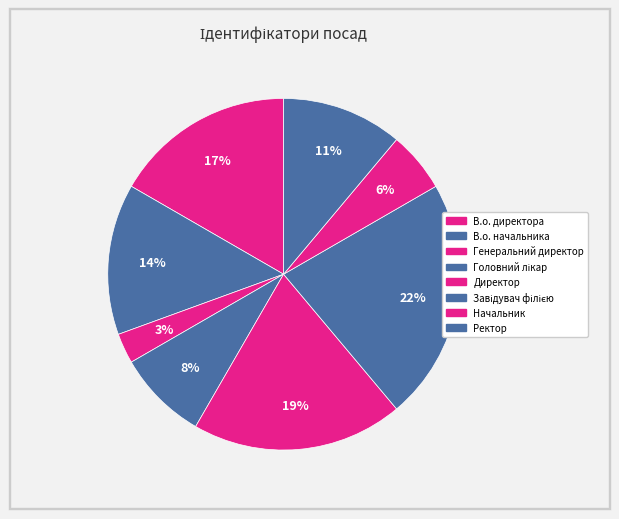

What is the ratio of the value at Завідувач філією to the value at В.о. начальника?

1.6